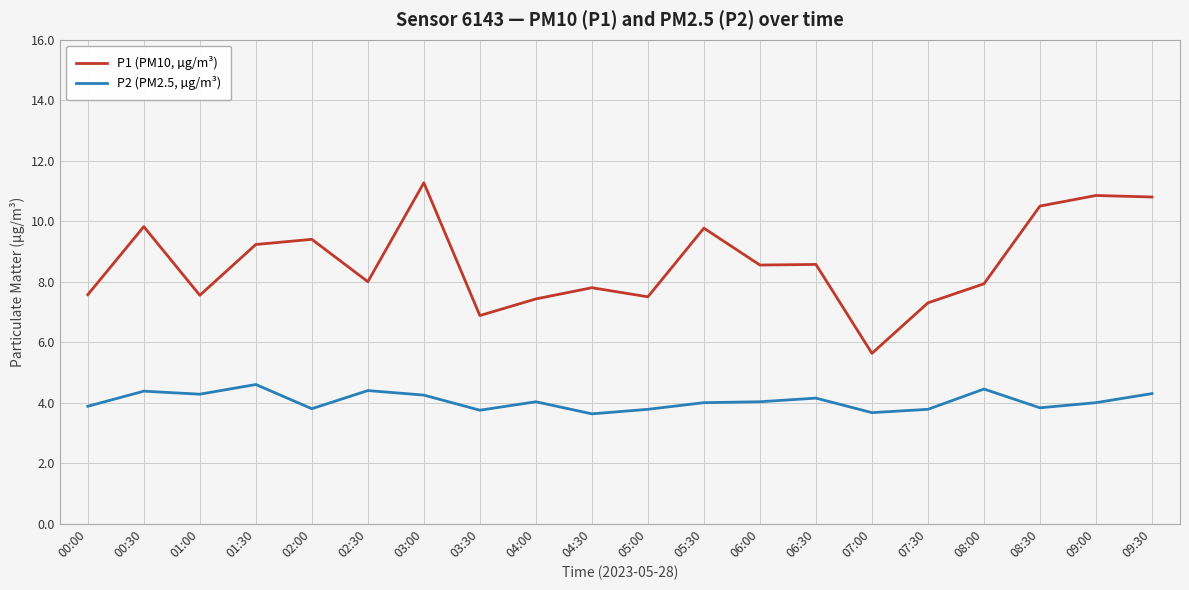

The value of P2 (PM2.5, µg/m³) at 02:30 is 4.4. True or false?

True